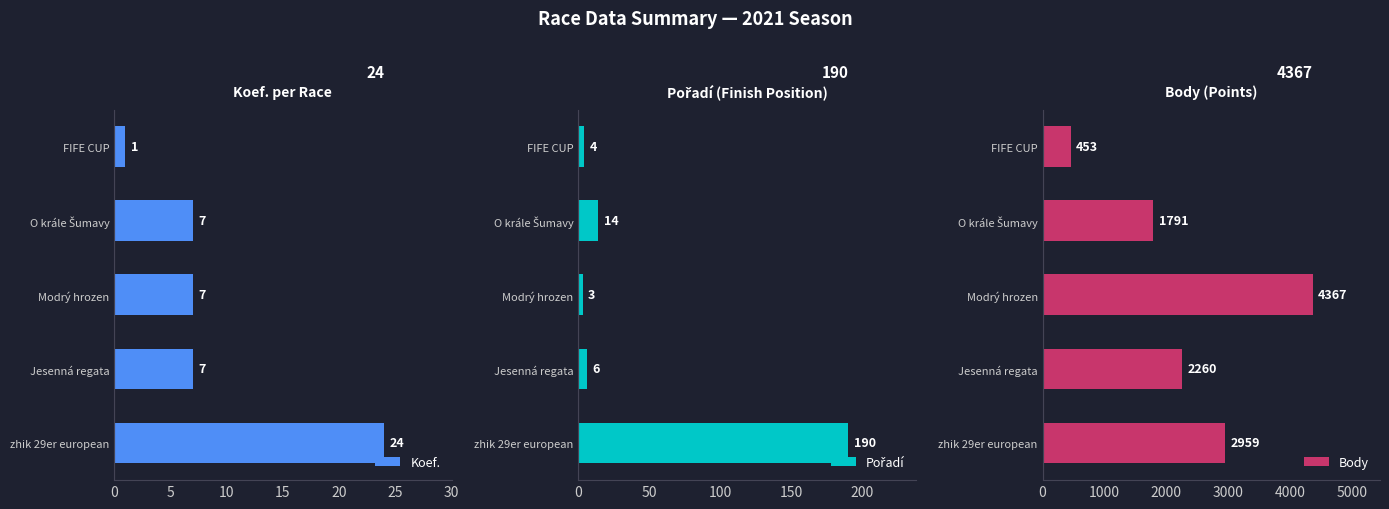

How many values in the Koef. series are below 7?

1